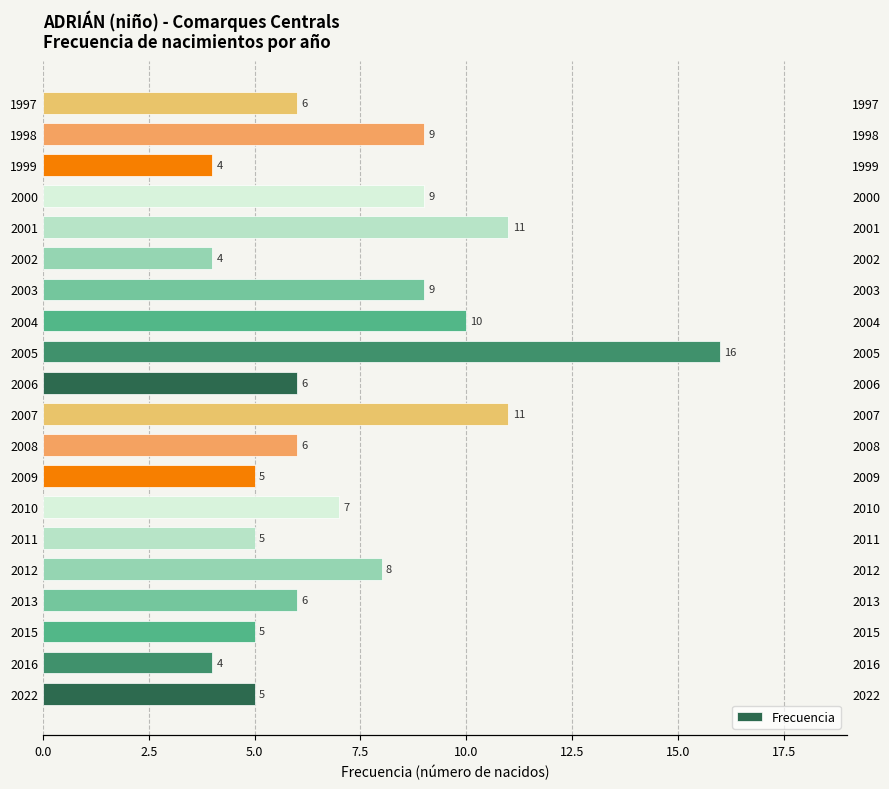

The value at 2010 is 12. True or false?

False